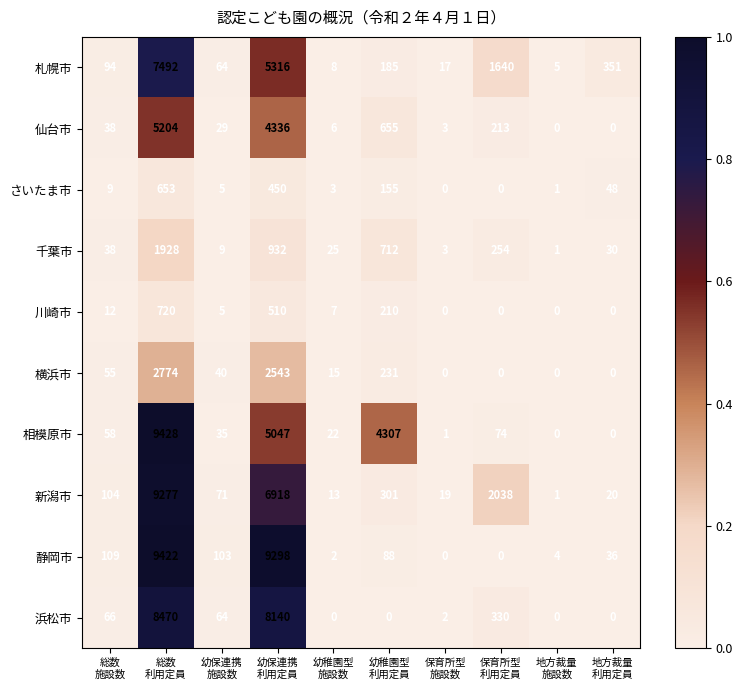

How many data points does each series have?

10